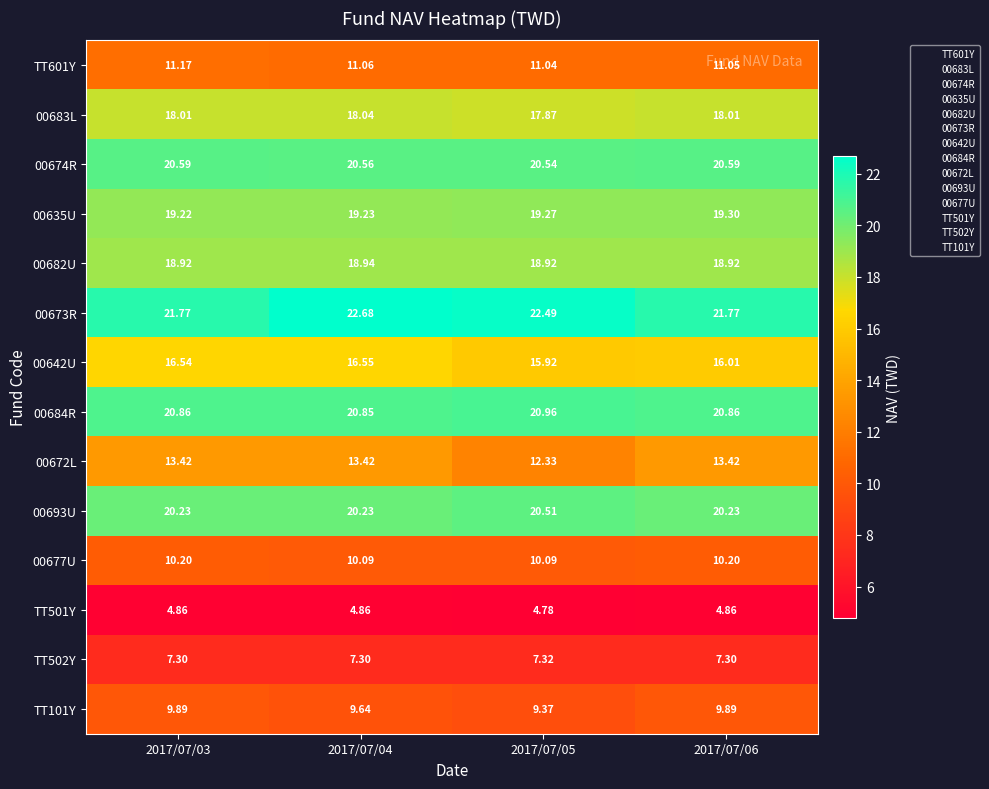

Is the value of 00693U at 2017/07/04 greater than the value of 00635U at 2017/07/03?

Yes